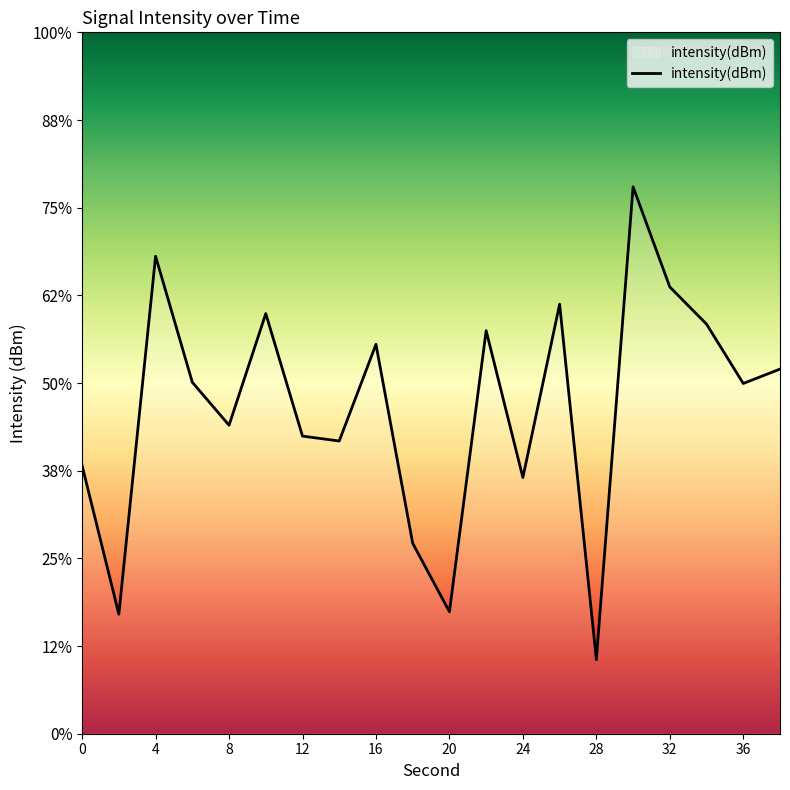

How many series are shown in this chart?

1